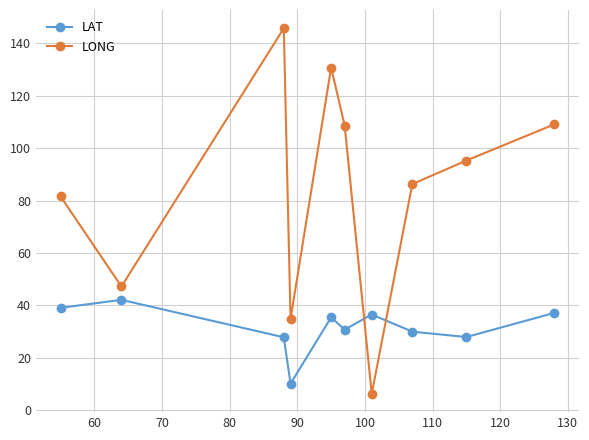

At how many categories does at least one series exceed 45?

8